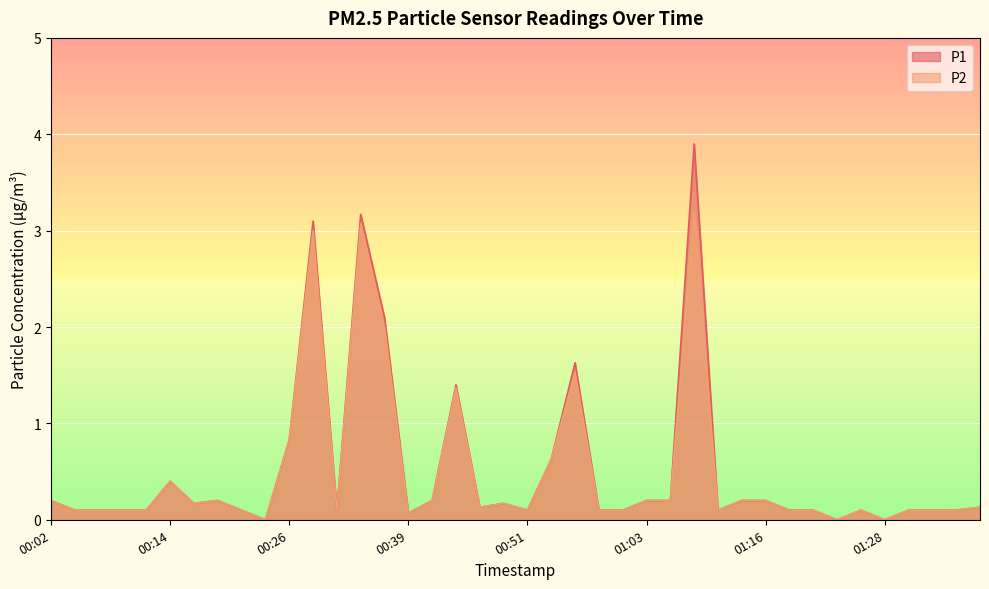

What is the label of the 31st point from the left?

01:16